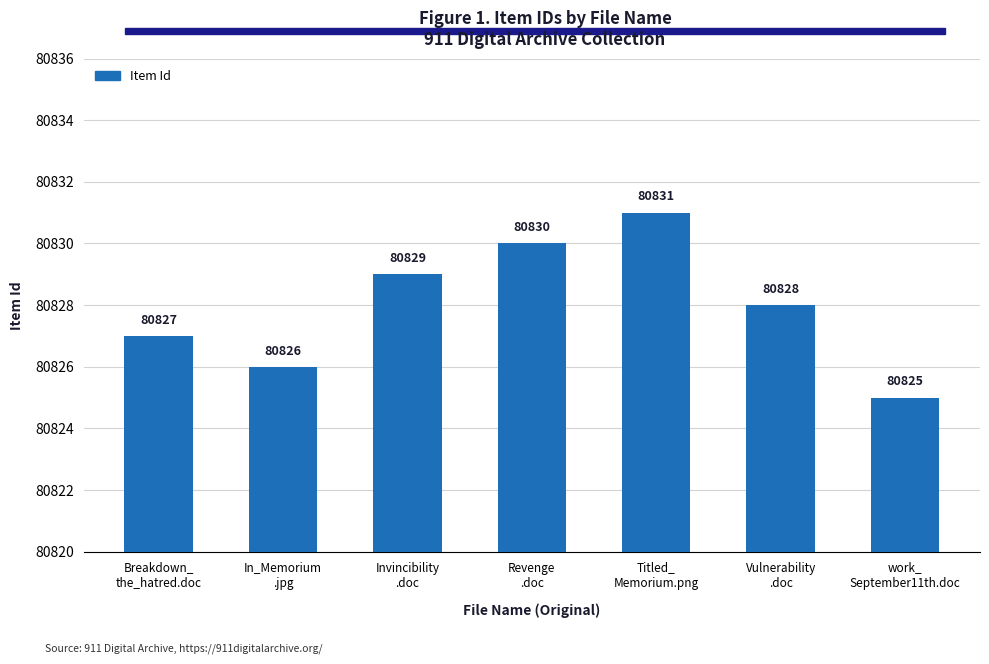

What is the change in value from Breakdown_
the_hatred.doc to Revenge
.doc?

+3